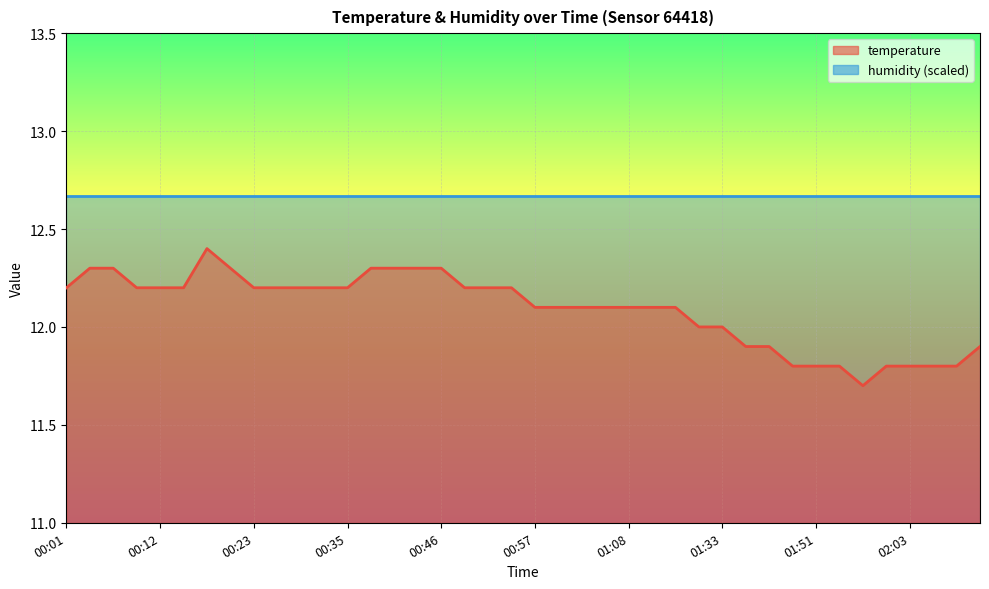

What is the smallest value displayed?

11.7